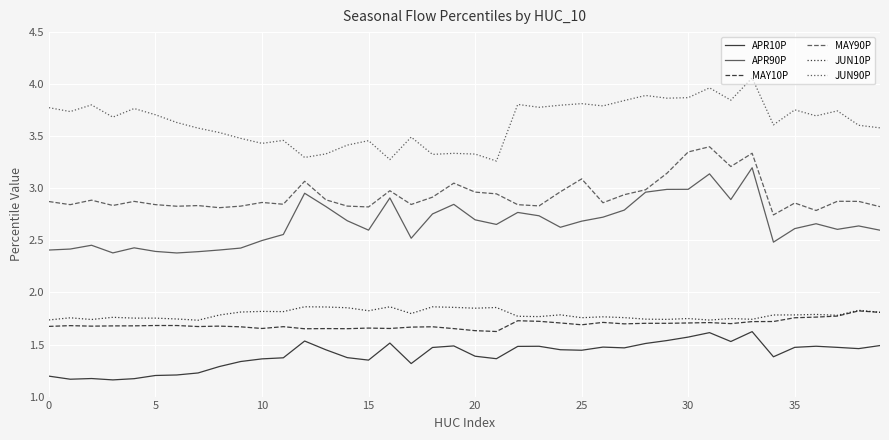

Count the APR10P values in the range 1 to 2.

40